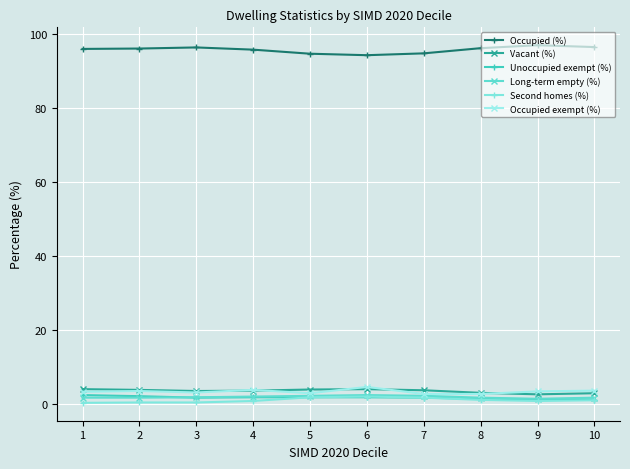

How many lines are shown in the chart?

6